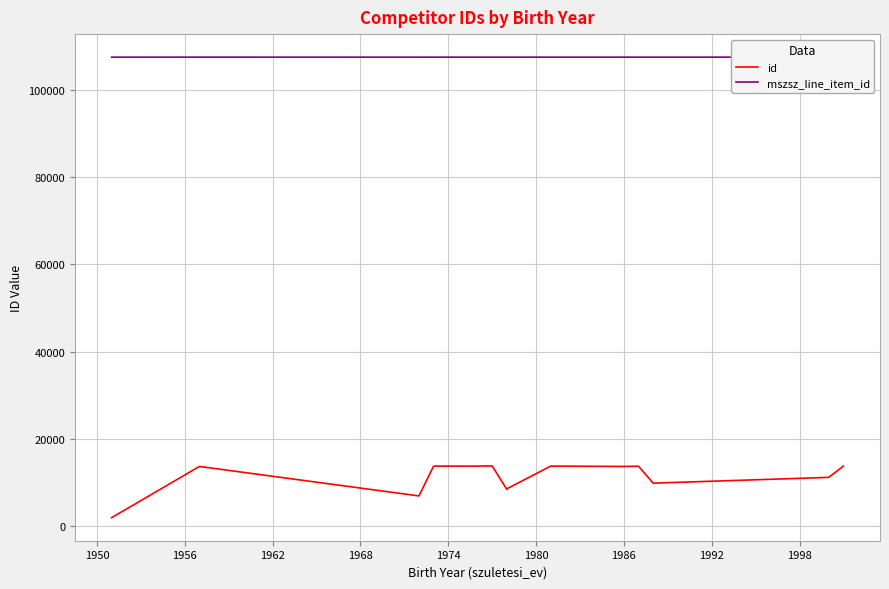

Which has a higher value, 1980 or 12?

1980